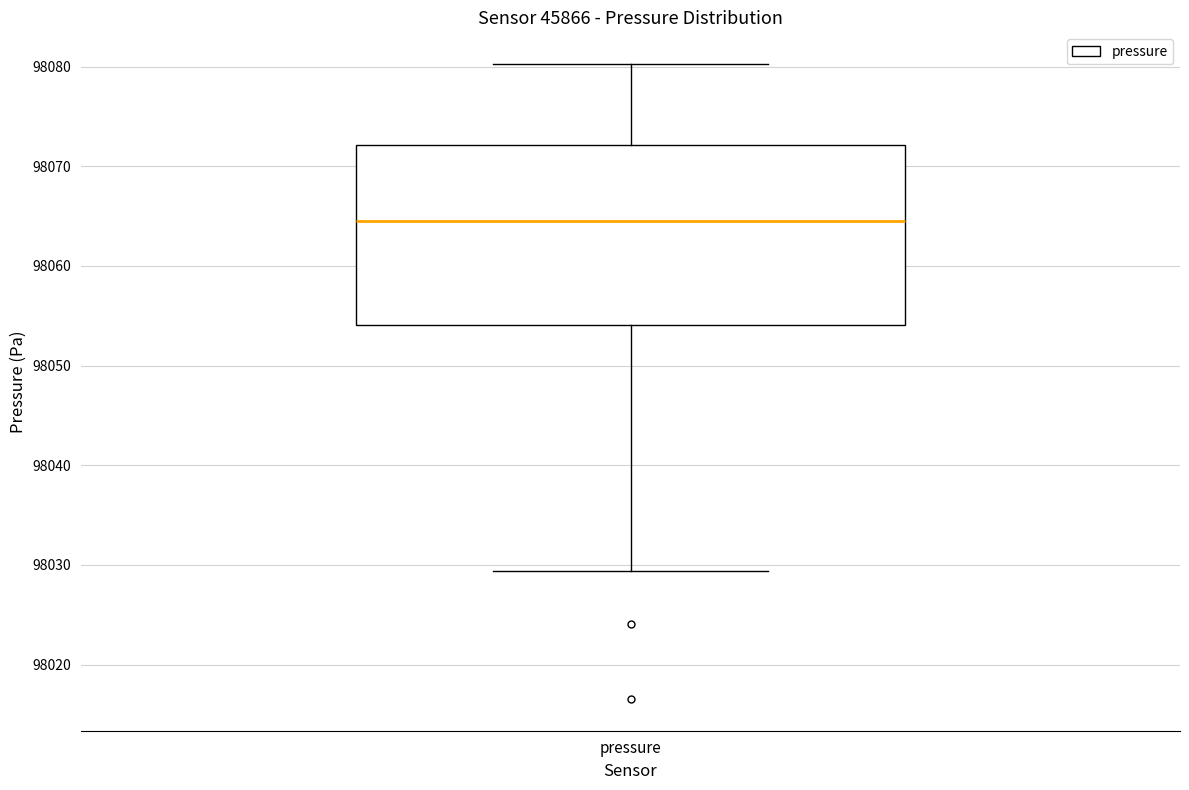

Where is the upper edge of the box for pressure on the y-axis? The values are not printed on the chart, so give them approximately, as read against the axis.

98072